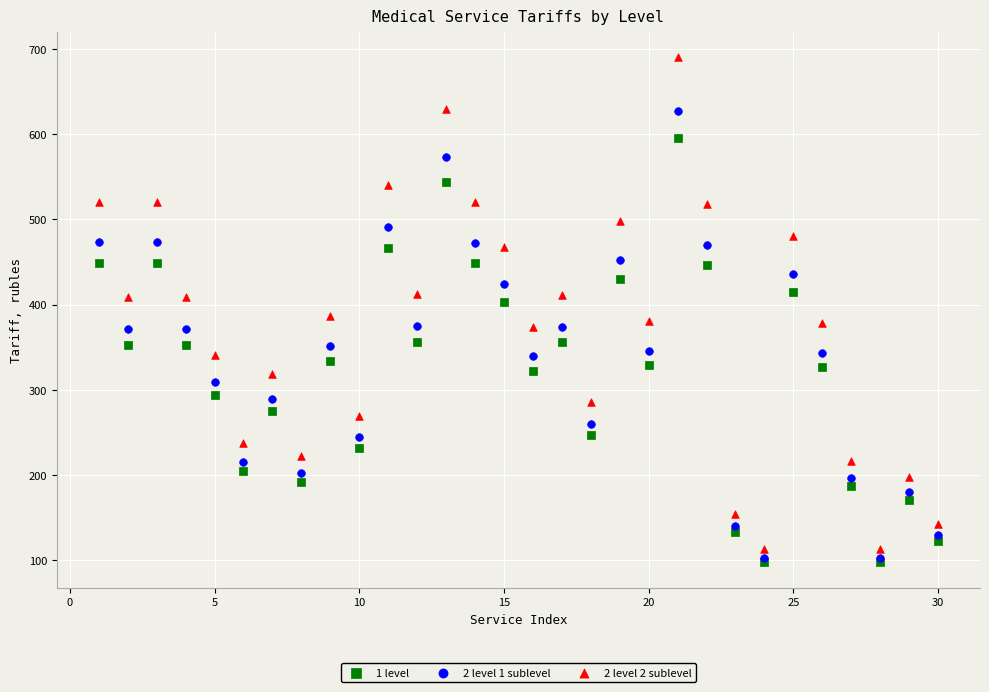

What are all the series names shown in the legend?

1 level, 2 level 1 sublevel, 2 level 2 sublevel